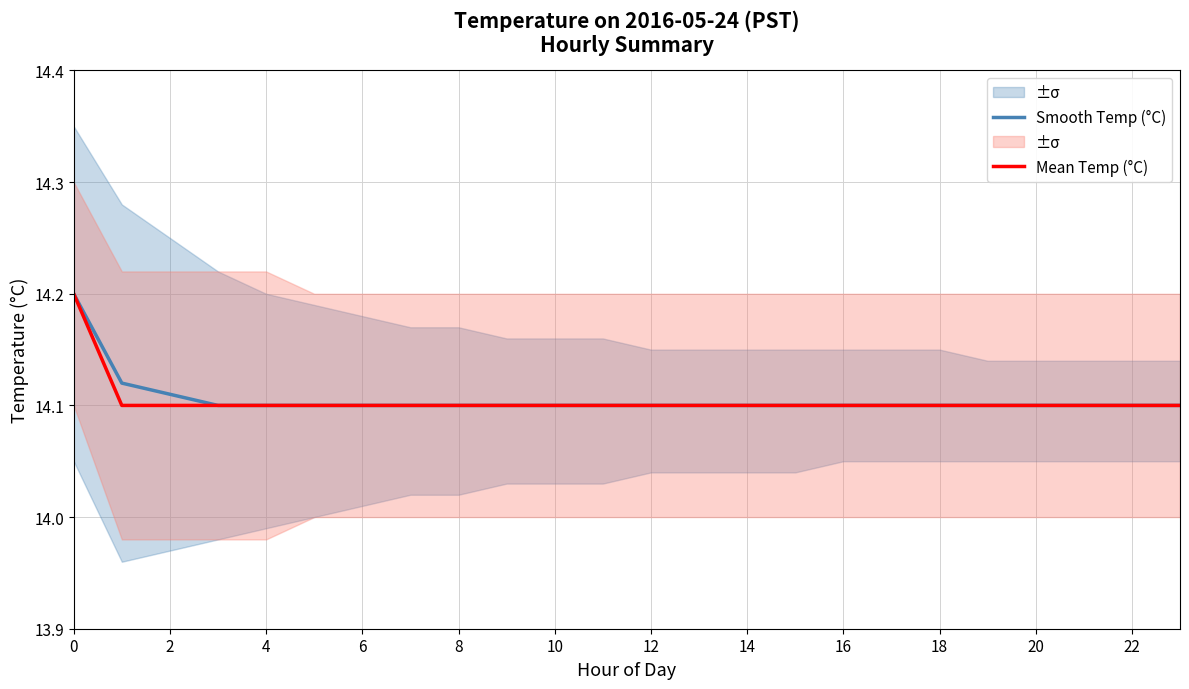

The value of Smooth Temp (°C) at 6 is 4.4. True or false?

False